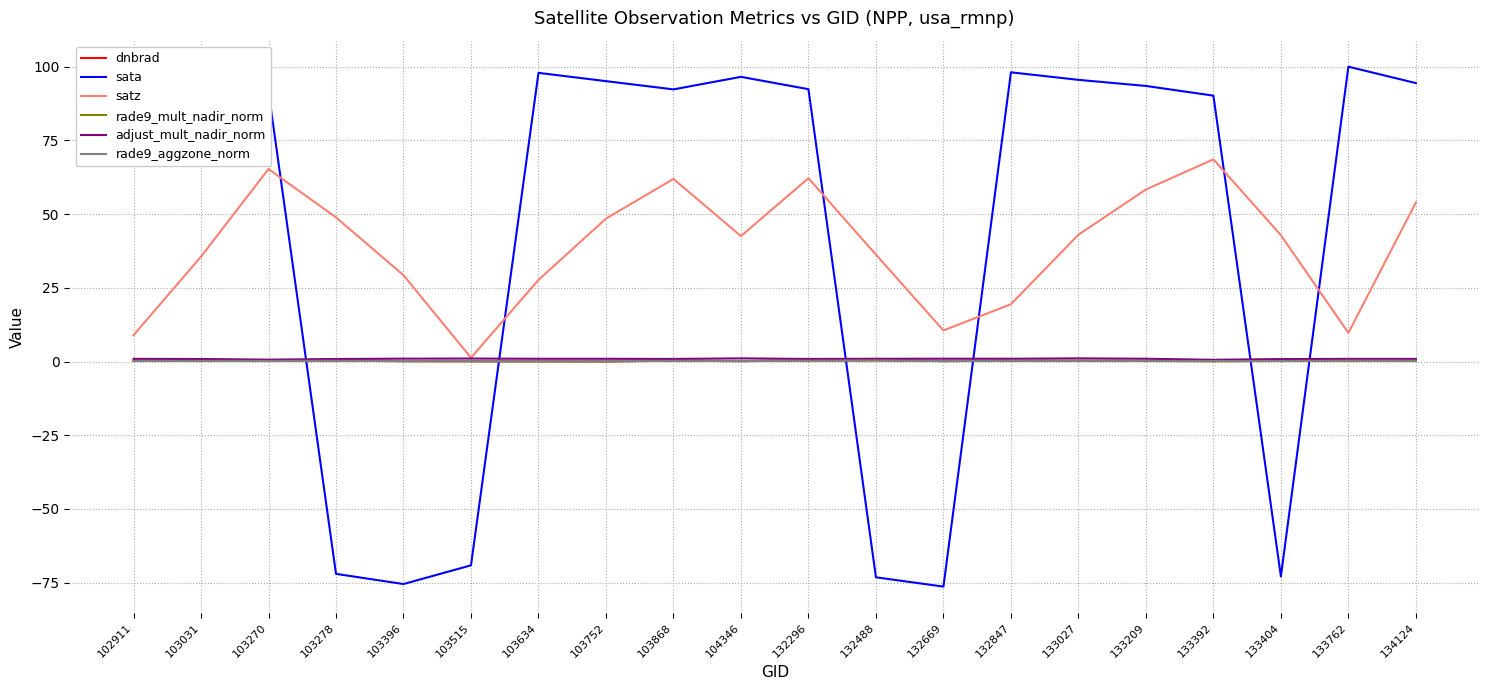

What is the average value of the adjust_mult_nadir_norm series?

0.9